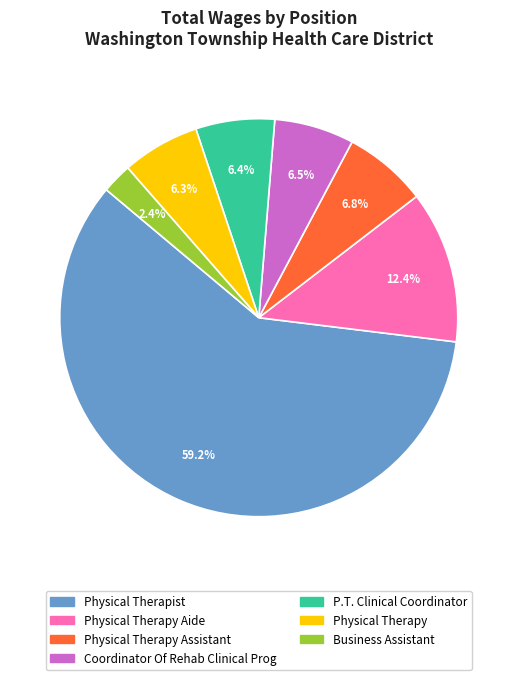

How many segments does this pie chart have?

7